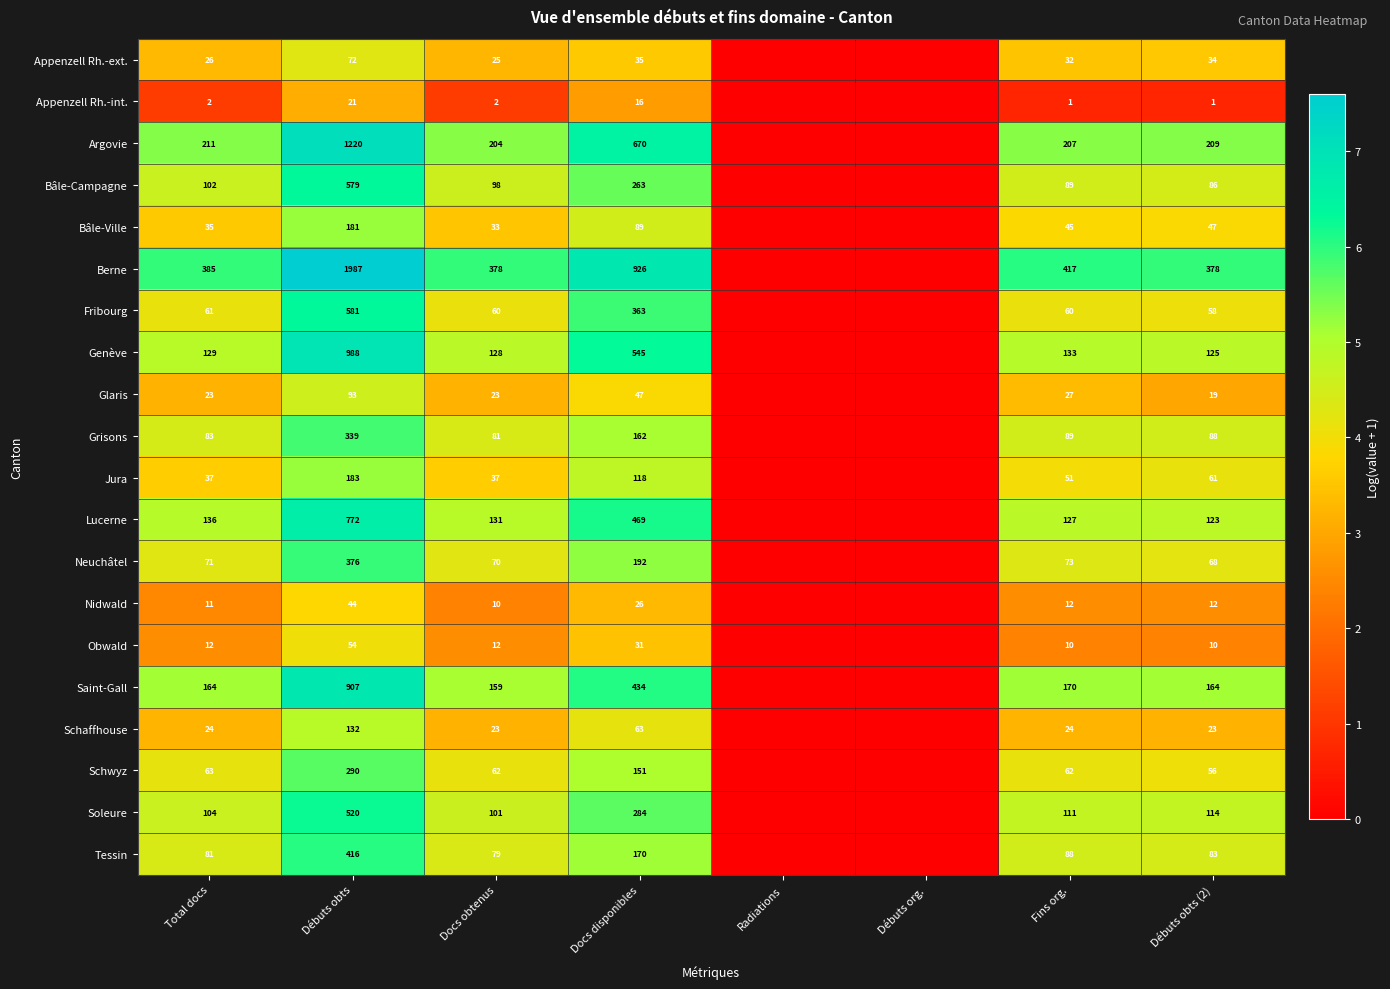

Between Débuts obts and Débuts obts (2), which series saw the biggest shift?

Berne